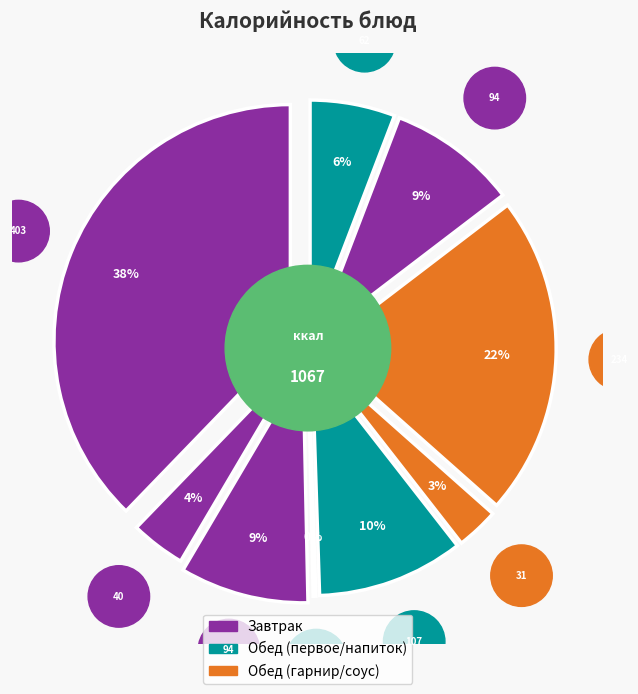

True or false: Чай с сахаром accounts for 16% of the total.

False